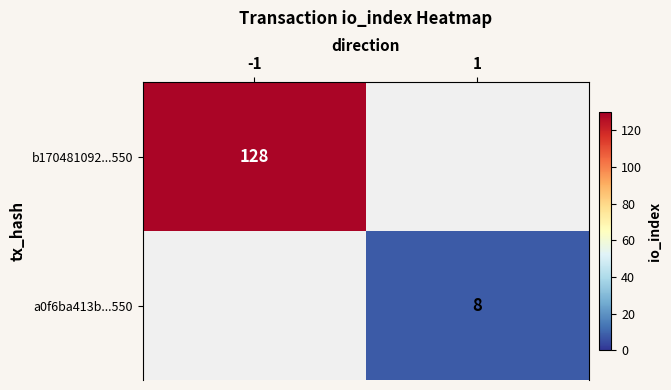

True or false: a0f6ba413b...550 has a value of 8 at 1.

True